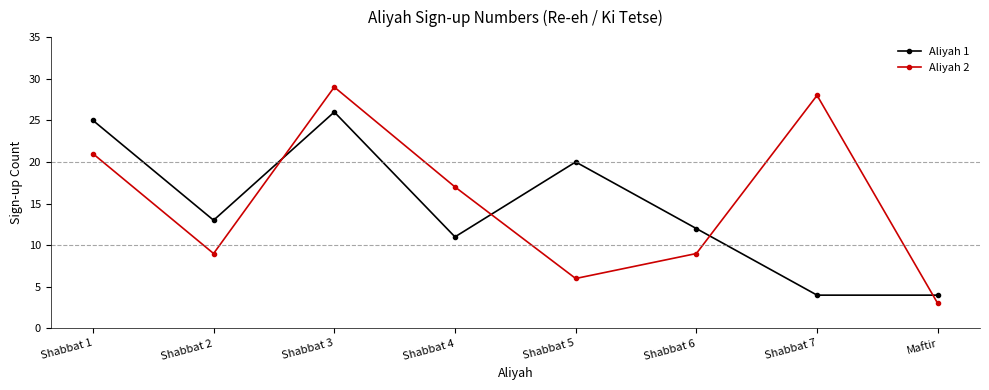

What is the highest value of the Aliyah 1 series?

26